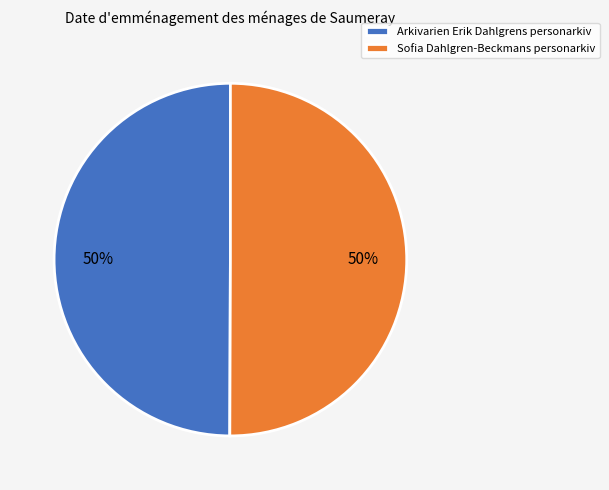

Count the number of slices in the pie.

2